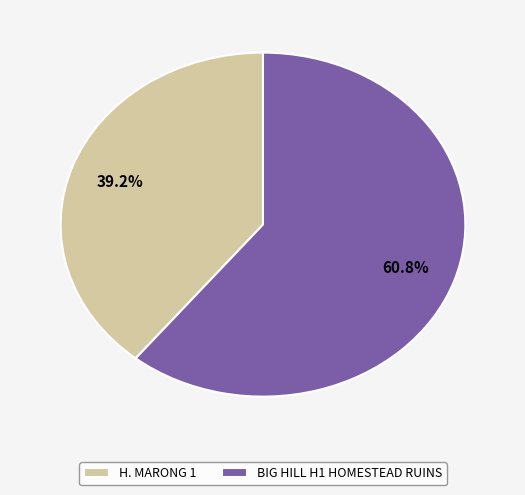

How many slices are in this pie chart?

2